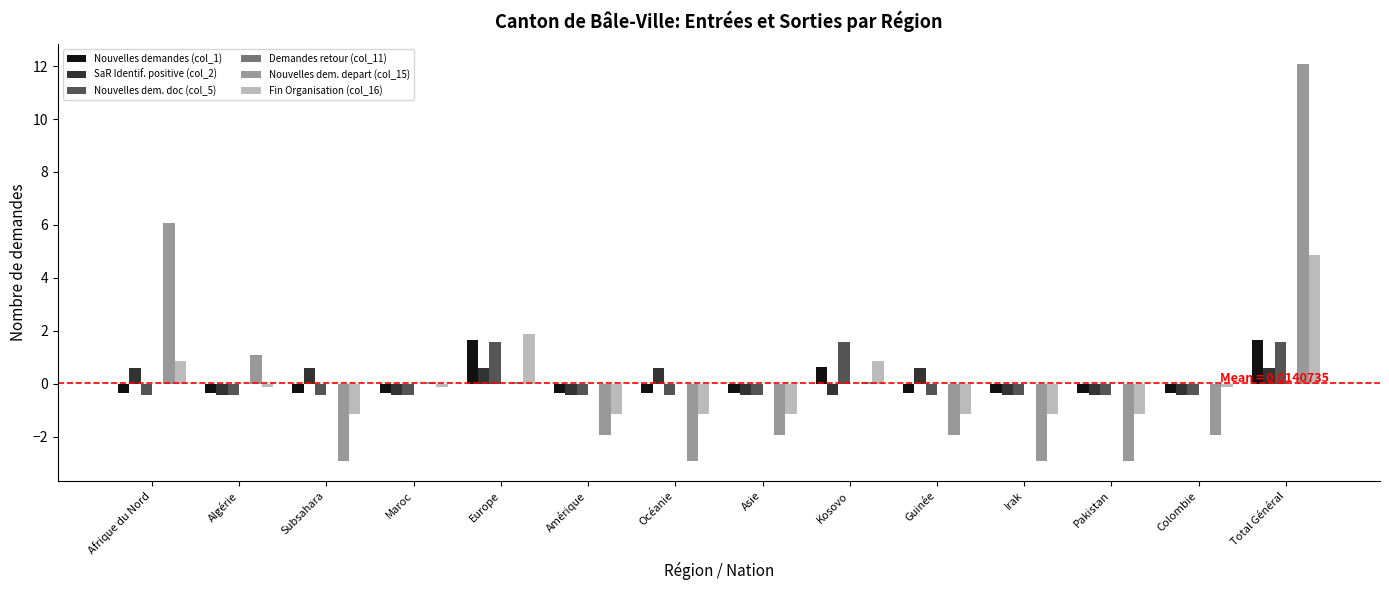

What is the highest value of the SaR Identif. positive (col_2) series?

0.6